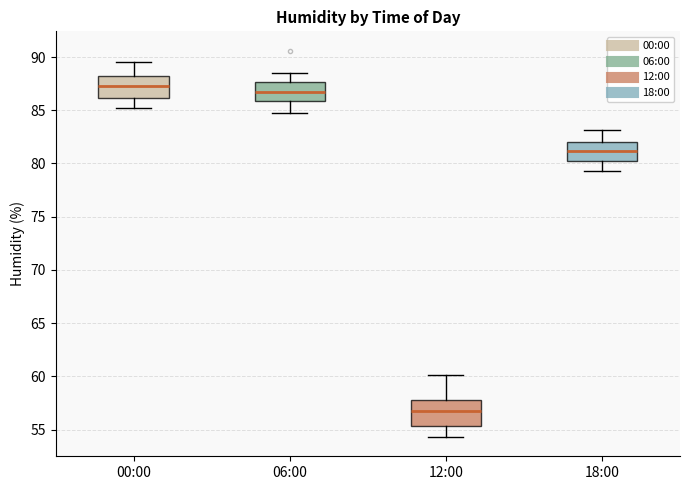

Which box has the highest median line?

00:00